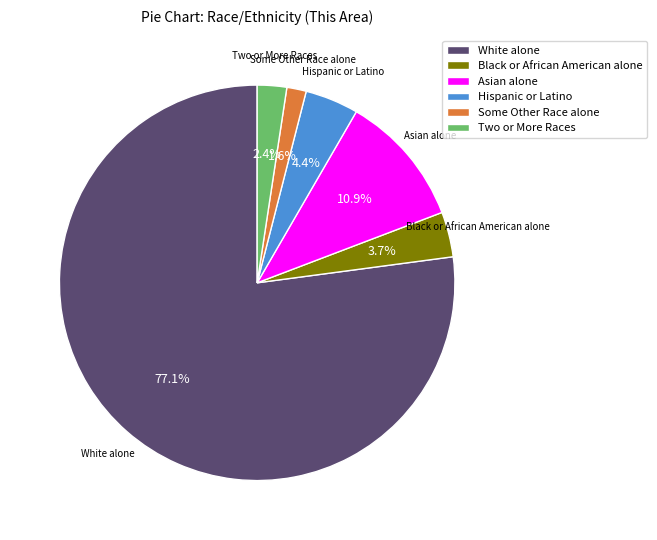

Rank the categories by value from lowest to highest.

Some Other Race alone, Two or More Races, Black or African American alone, Hispanic or Latino, Asian alone, White alone